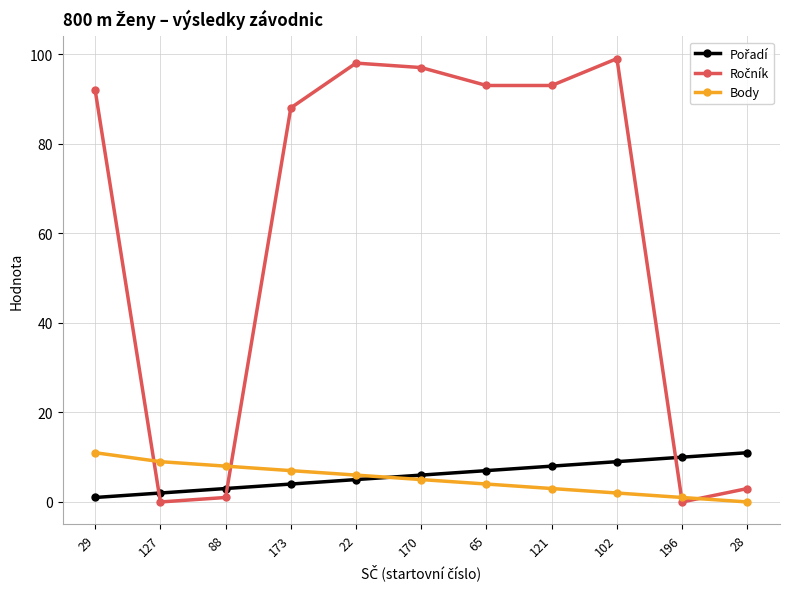

What is the maximum value shown in the chart?

99